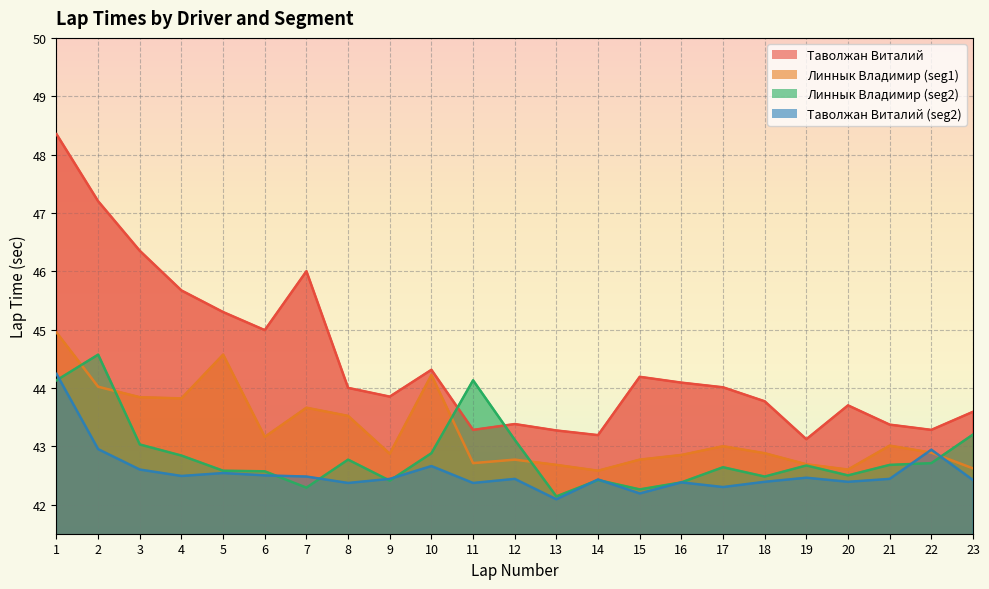

Rank the categories by Линнык Владимир (seg2) value from lowest to highest.

13, 15, 7, 16, 9, 14, 18, 20, 6, 5, 17, 19, 21, 22, 8, 4, 10, 3, 12, 23, 1, 11, 2